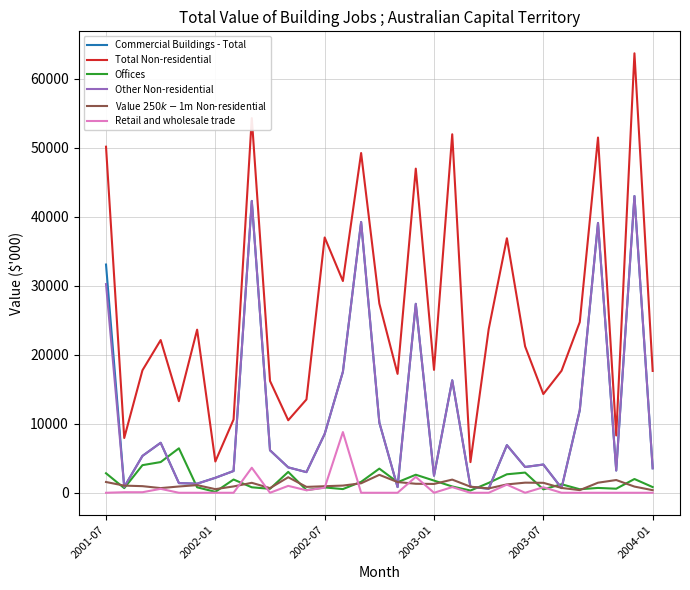

True or false: Commercial Buildings - Total and Value $250k-$1m Non-residential cross at least once.

True